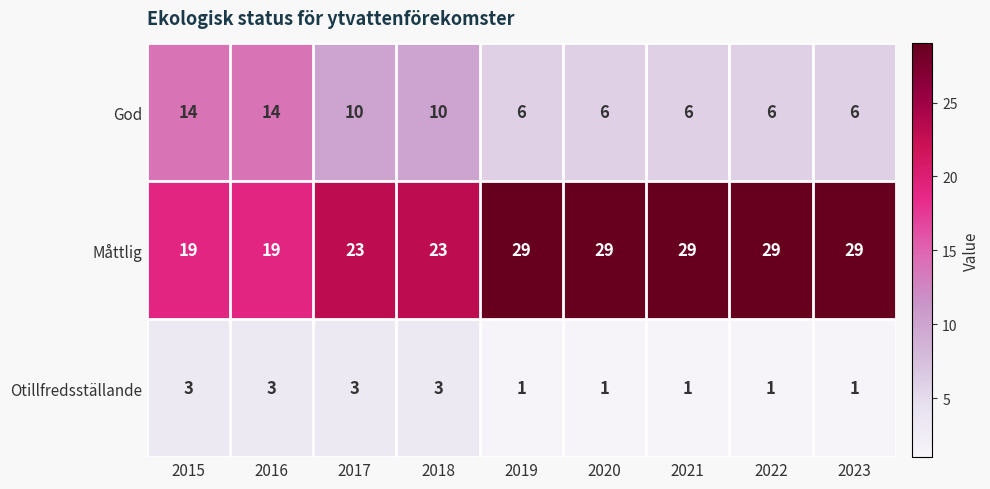

What is the maximum value shown in the chart?

29